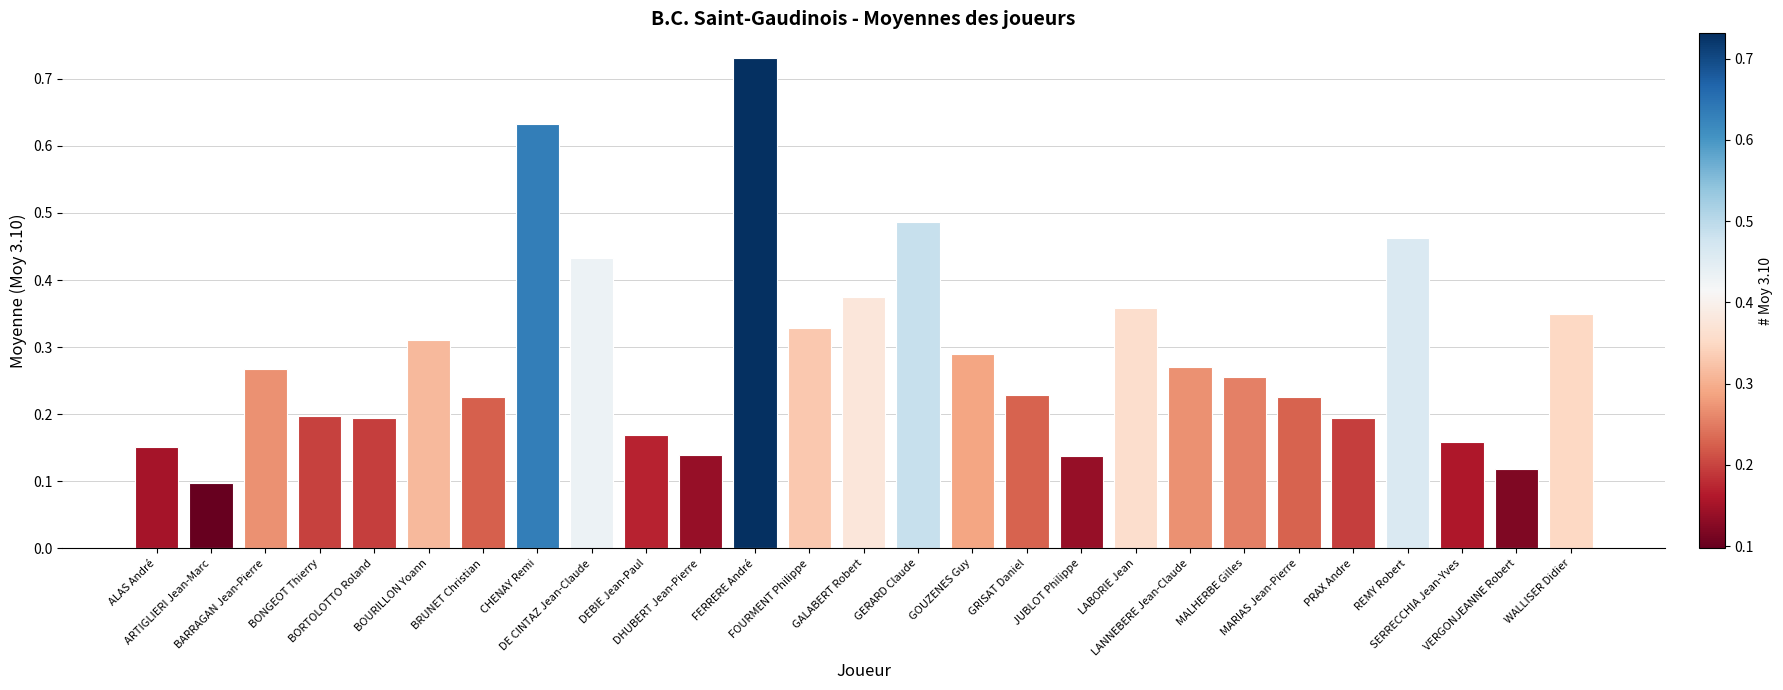

What is the change in value from FERRERE André to GRISAT Daniel?

-0.5